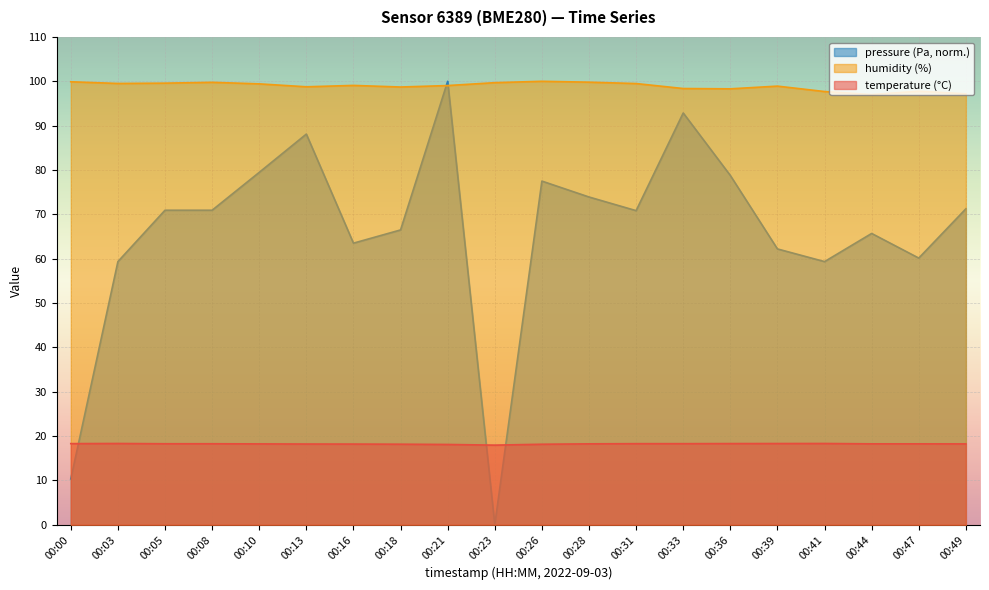

Which series has the largest range (max minus min)?

pressure (Pa, norm.)